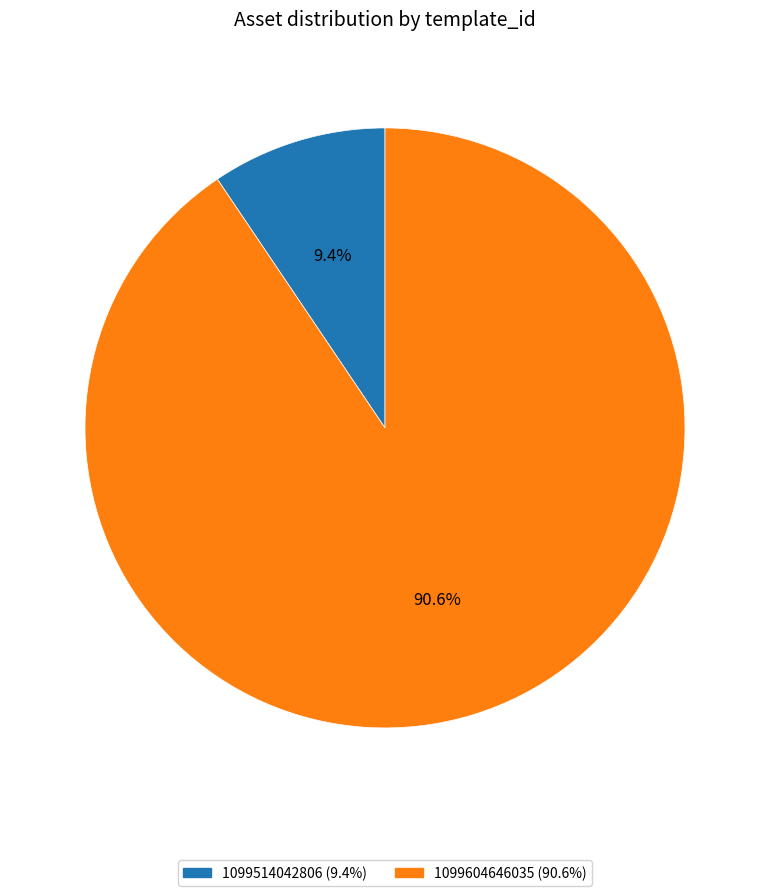

To the nearest percent, what is the difference between the 1099514042806 and 1099604646035 slice percentages?

81%